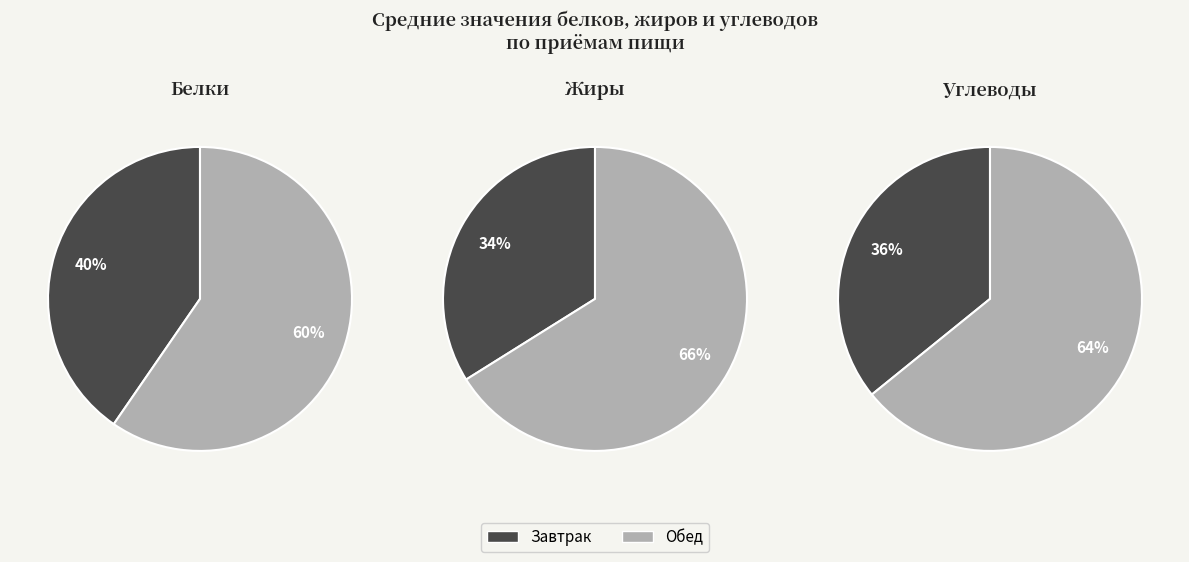

Combined, do Обед and Завтрак account for over 50%?

Yes